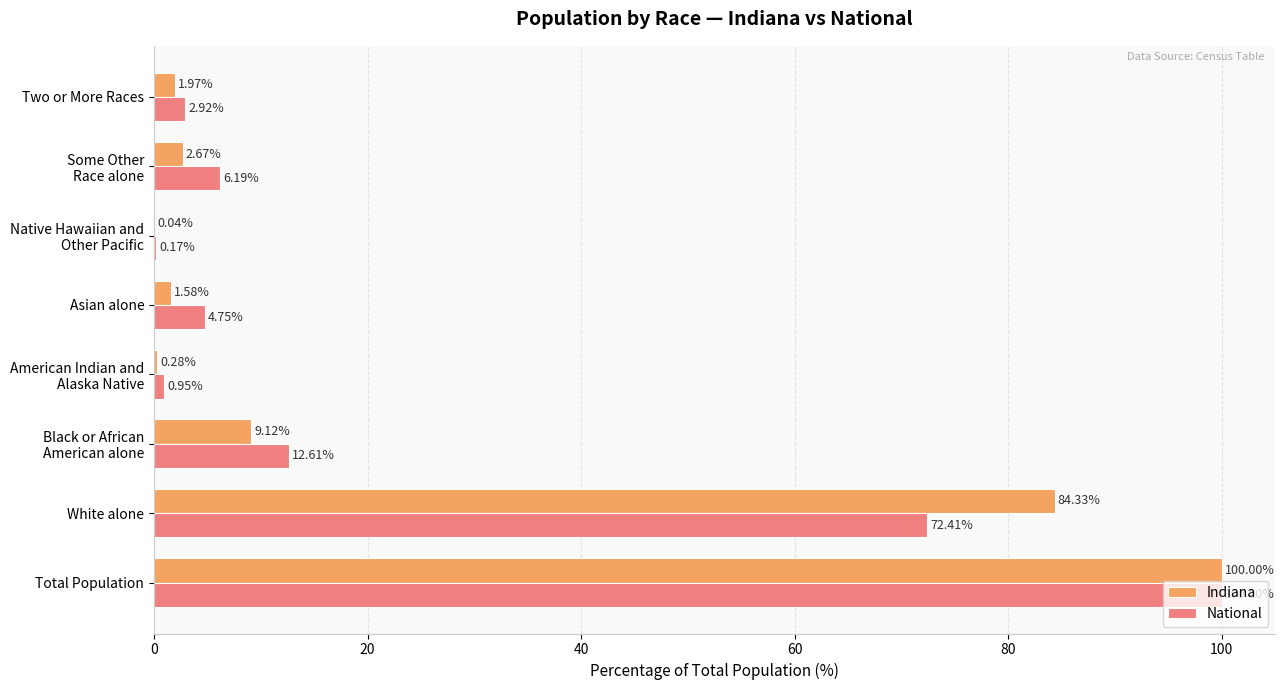

Which series changed the most between White alone and Asian alone?

Indiana